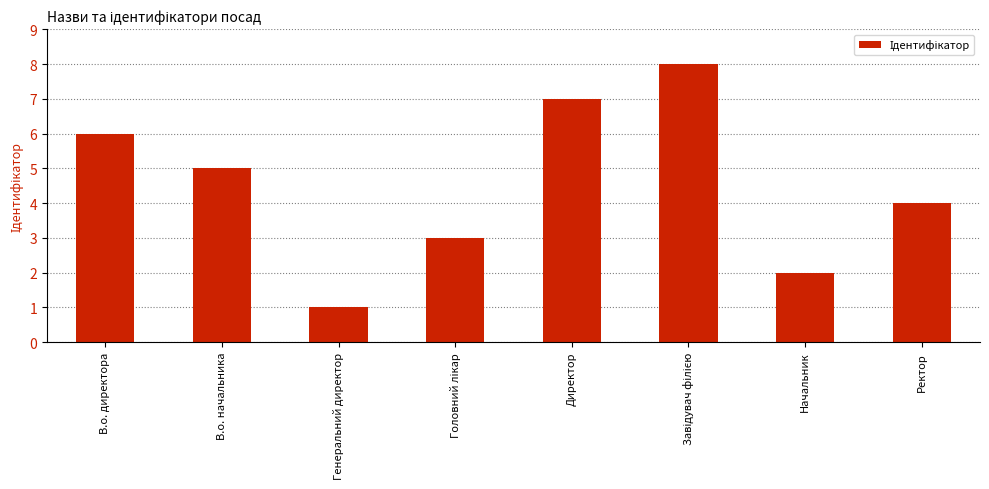

Reading right to left, extract all data points from this chart.

4	2	8	7	3	1	5	6